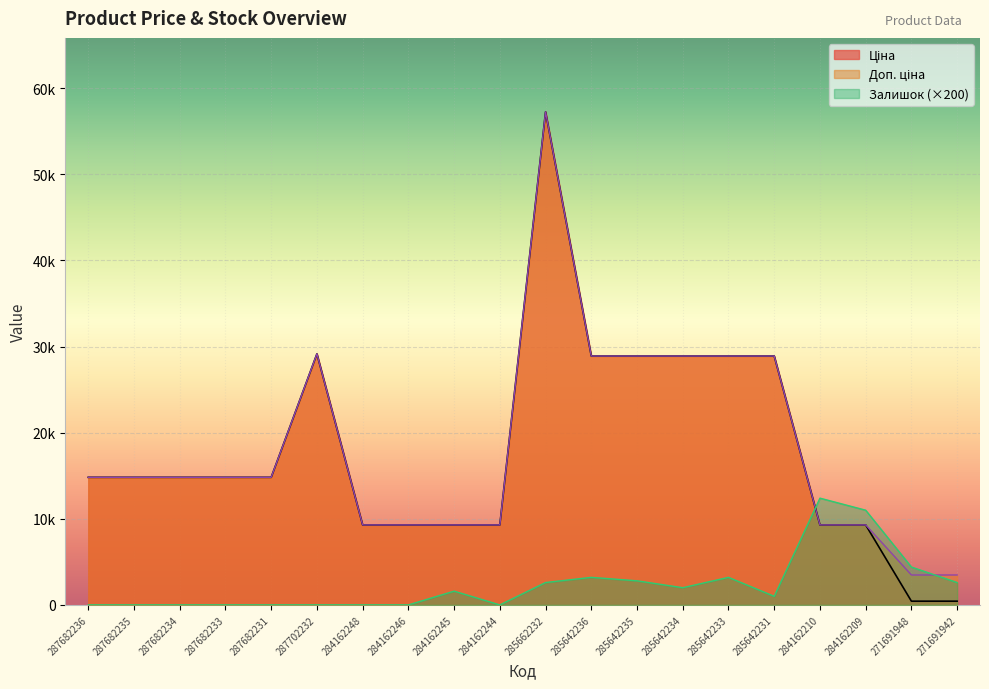

Is the value of Залишок at 285642235 greater than the value of Доп. ціна at 284162248?

No